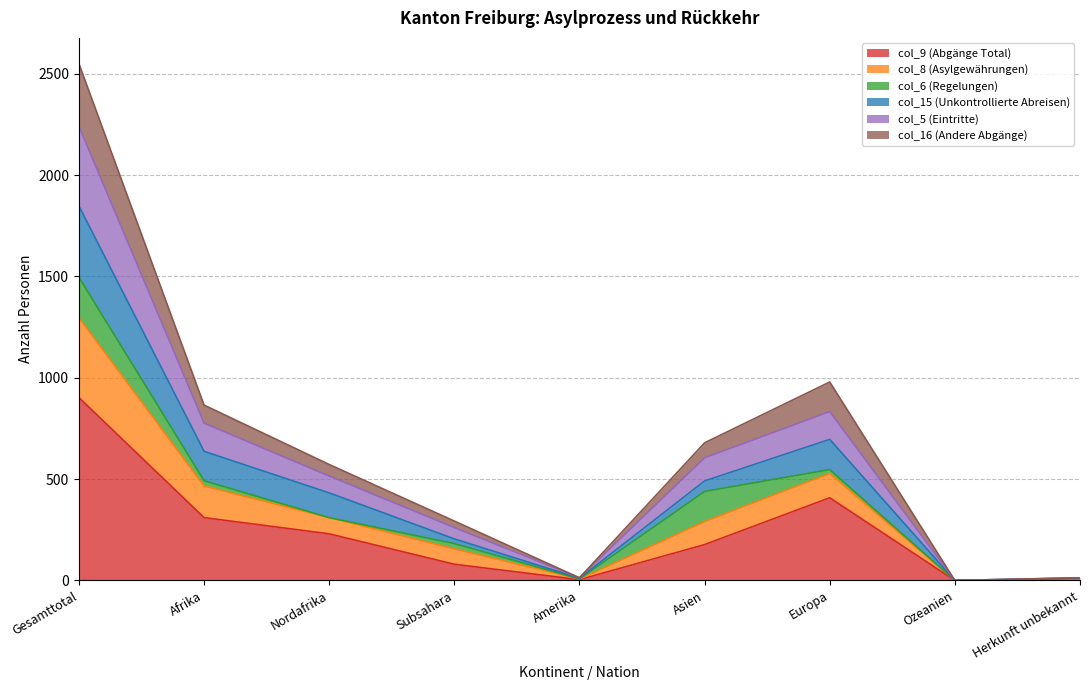

At which label does col_9 (Abgänge Total) reach its peak?

Gesamttotal